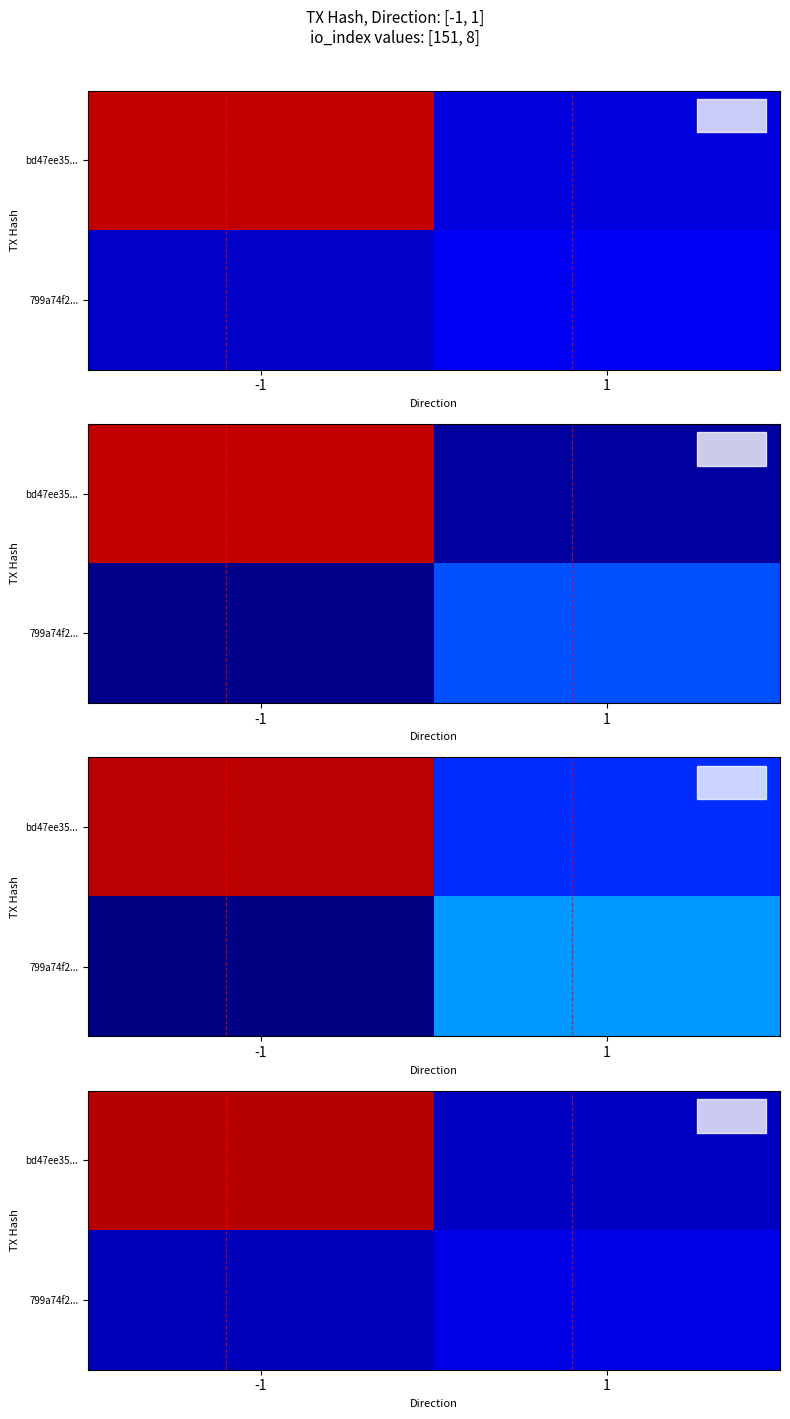

Which series changed the most between -1 and 1?

bd47ee35...